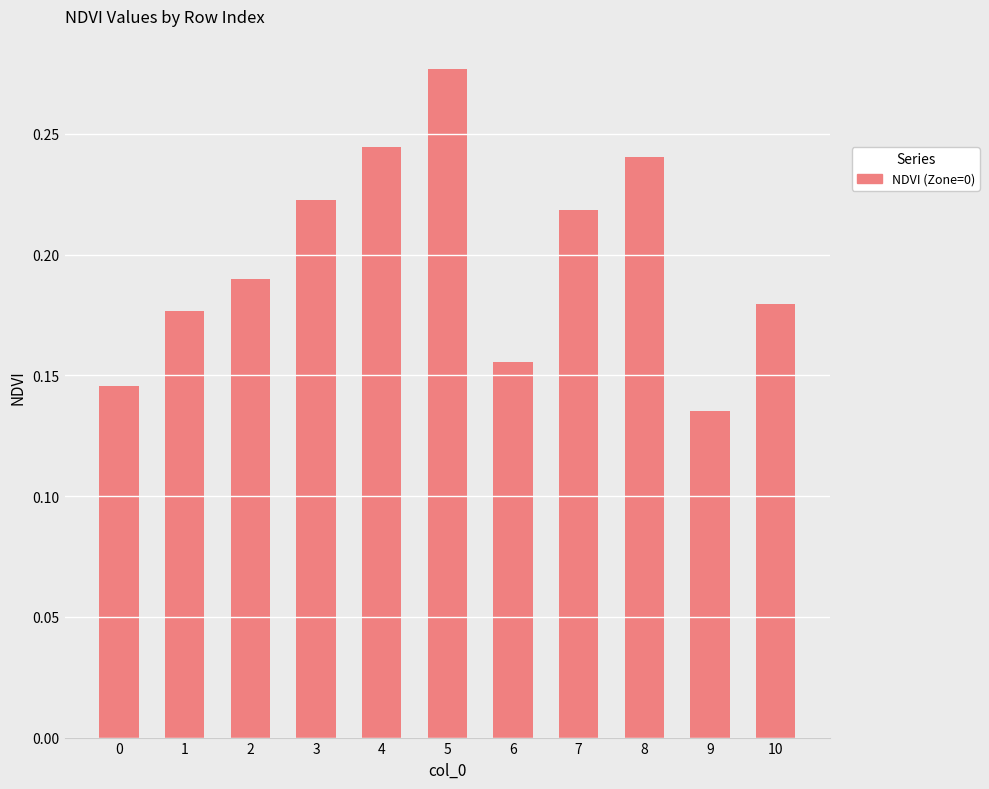

What is the sum of the values at 6 and 8?

0.4